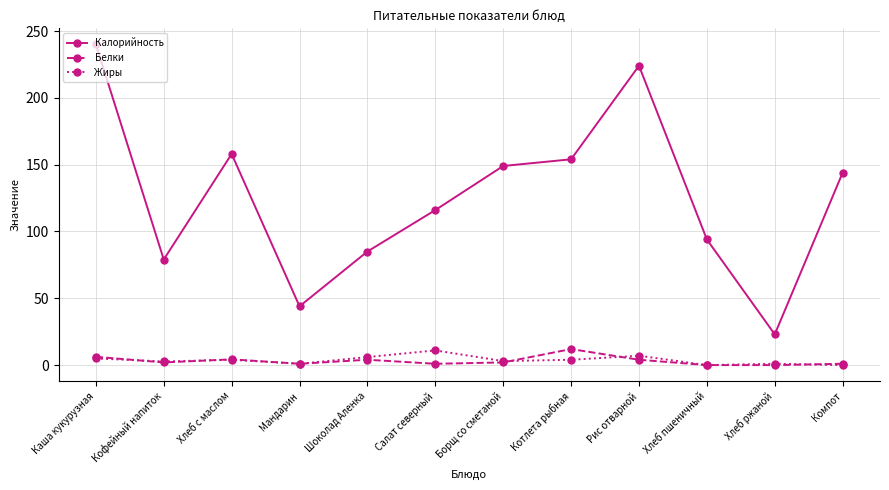

What are all the series names shown in the legend?

Калорийность, Белки, Жиры